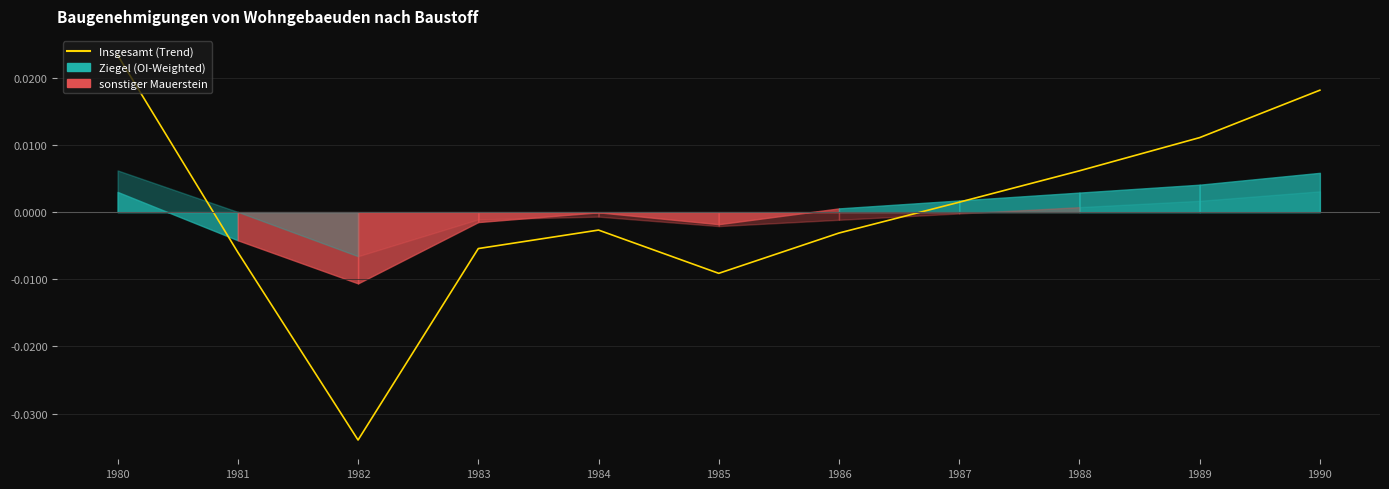

Which category has the highest value across all series?

1980